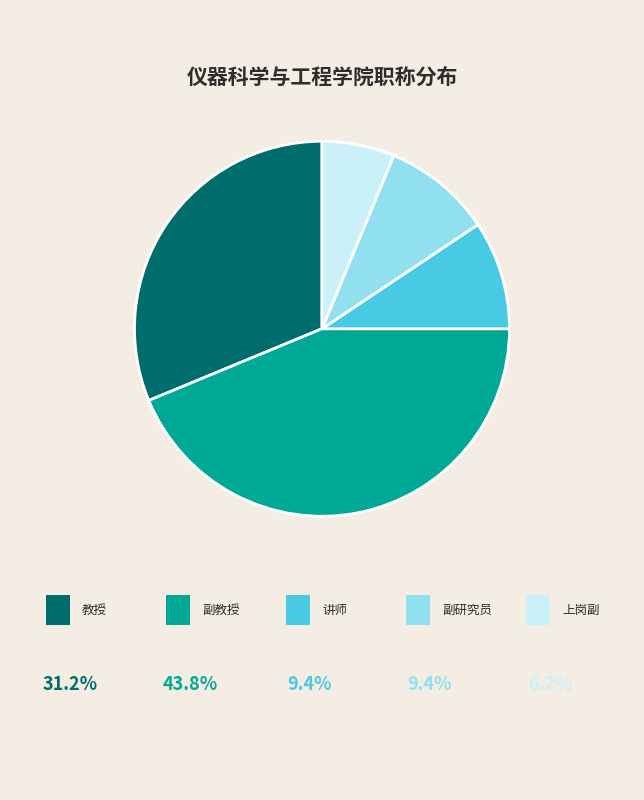

Is there any slice that represents more than half of the pie?

No